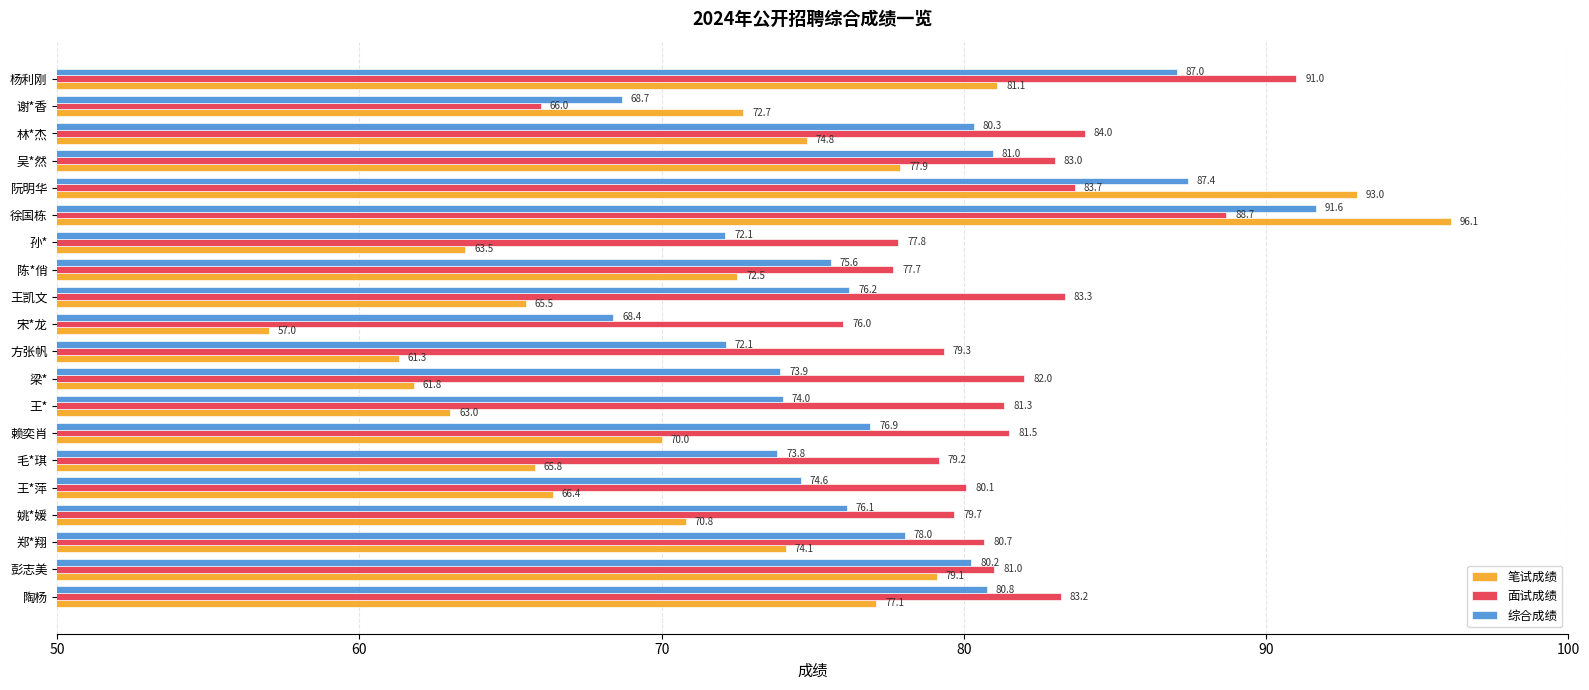

At which label is 面试成绩 closest to 78?

孙*